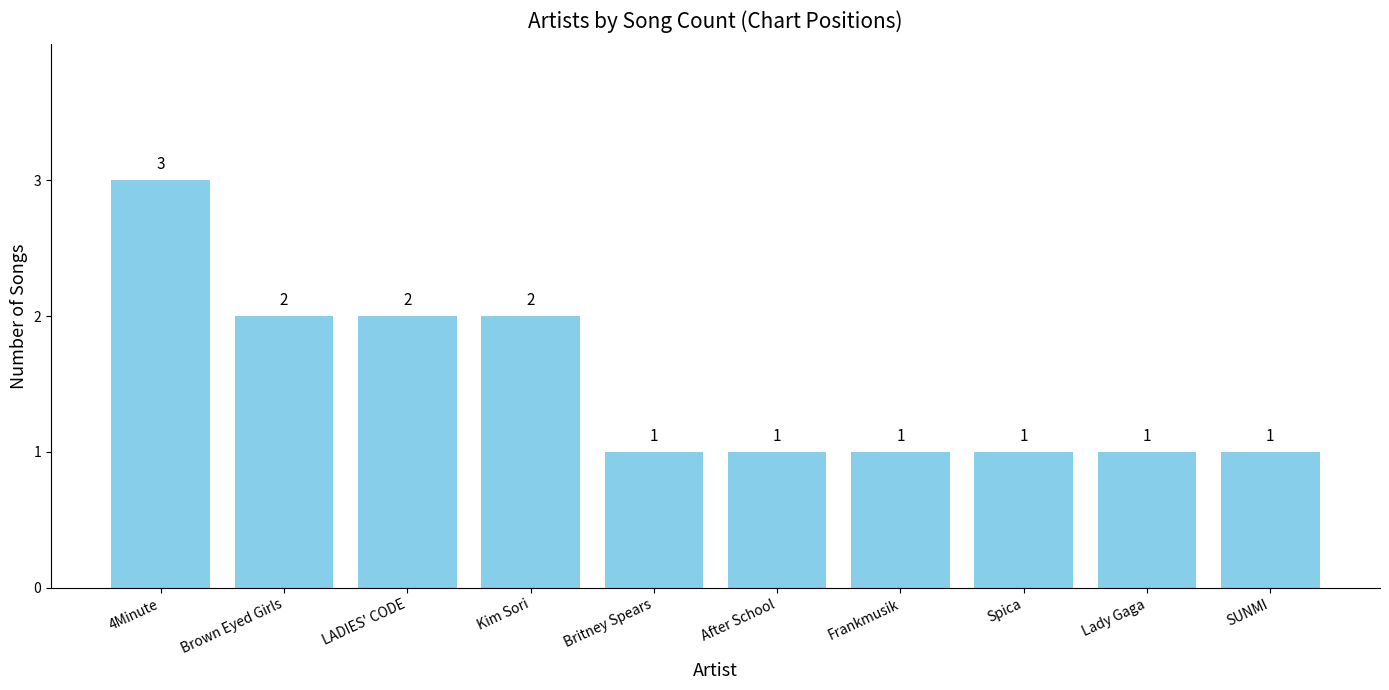

How many values are between 1 and 2?

9